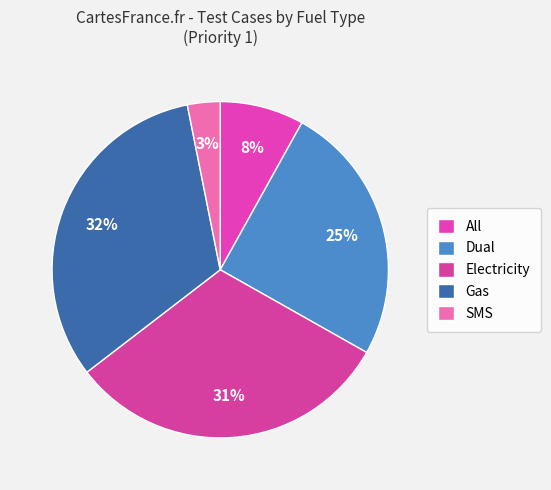

To the nearest percent, what is the difference between the Dual and All slice percentages?

17%